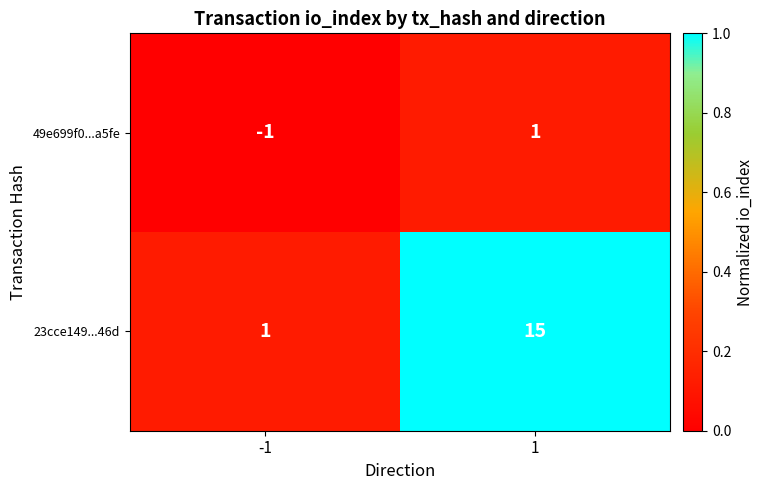

What is the difference between the highest and lowest values at 1?

14